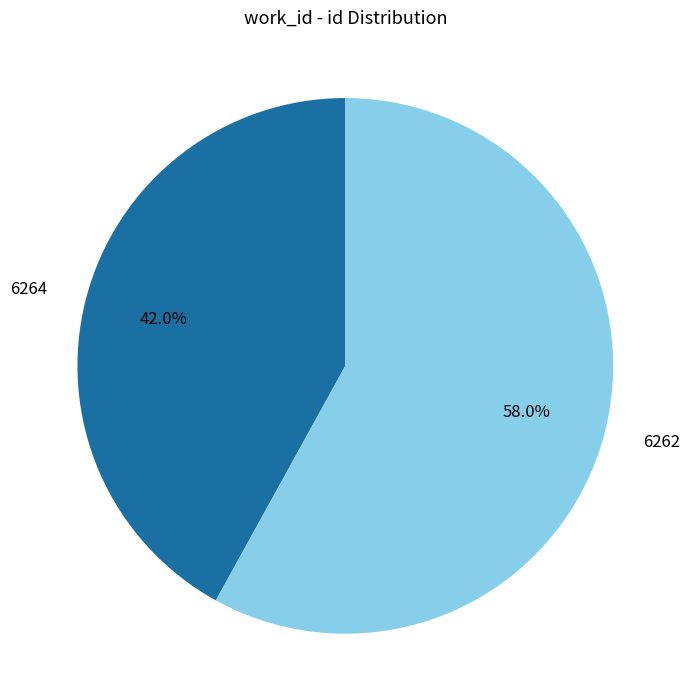

Which slice represents more than half of the pie?

6262